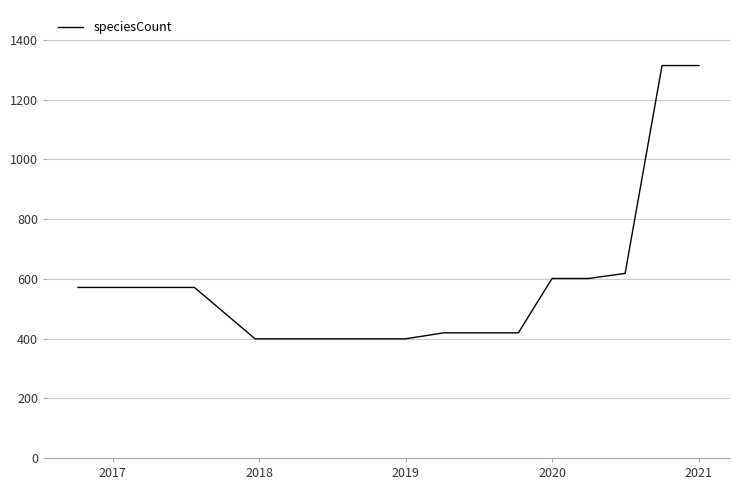

How many categories are shown in the chart?

17